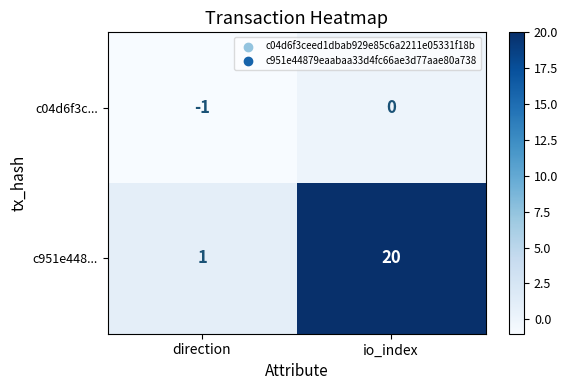

True or false: c951e448... has a value of 20 at io_index.

True